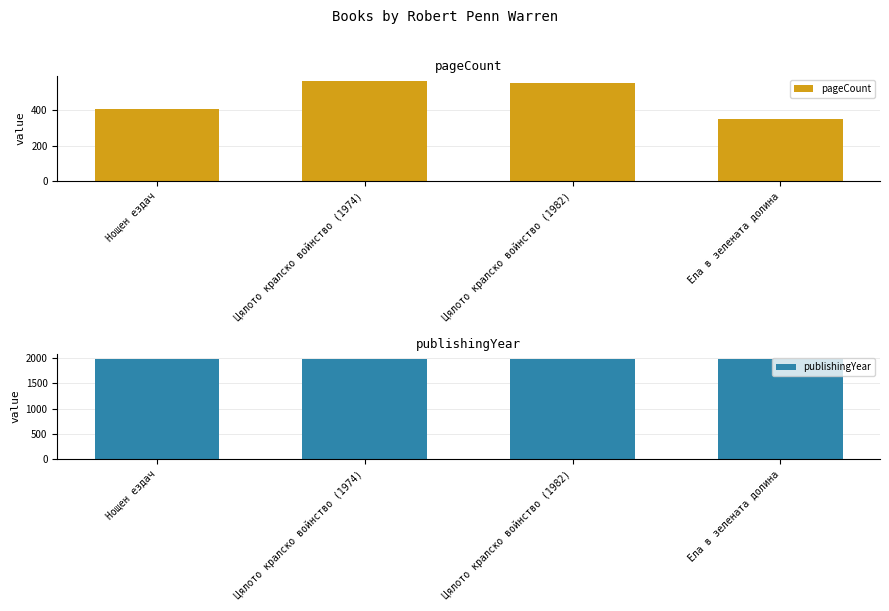

What is the label of the 4th bar from the left?

Ела в зелената долина